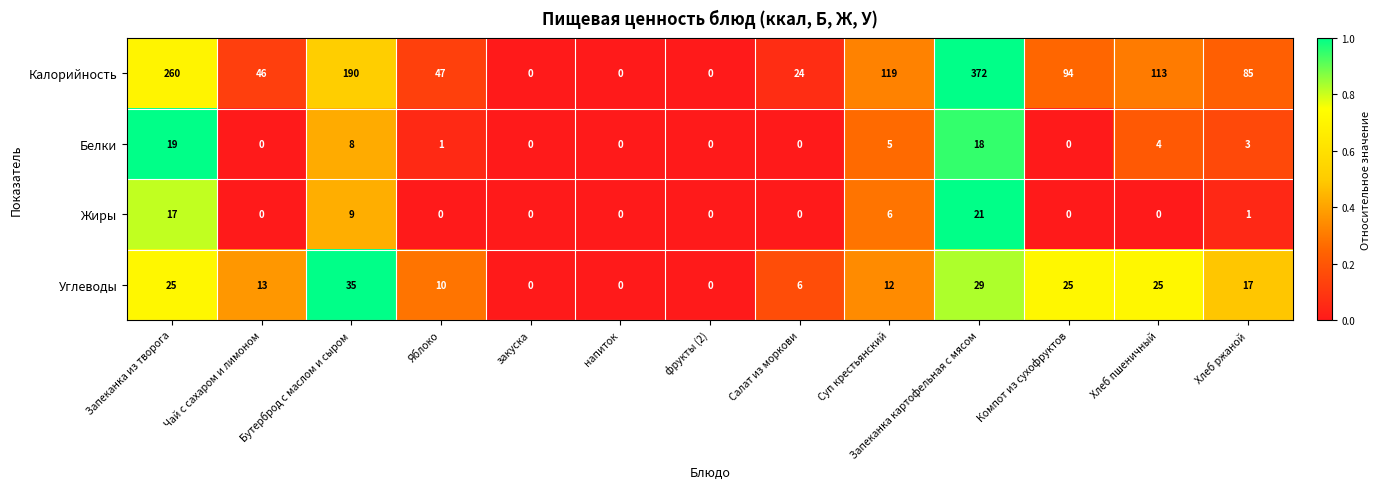

What is the sum of all Белки values?

58